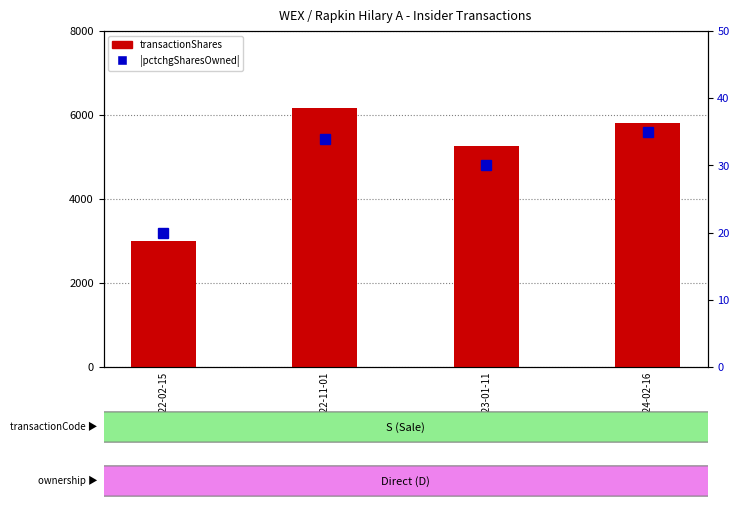

Which category has the lowest value in the pctchgSharesOwned (abs) series?

2022-02-15